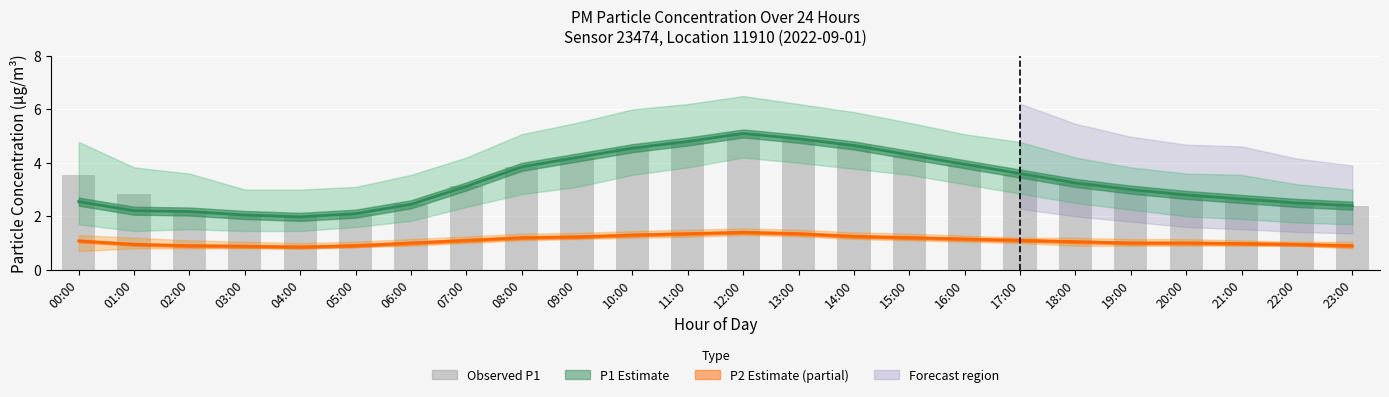

Which category has the lowest value in the Observed P1 series?

04:00